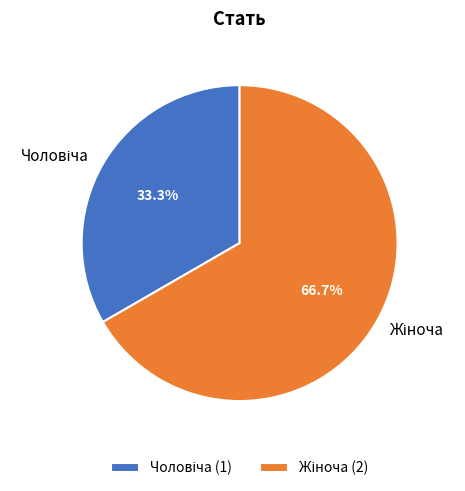

Is there any slice that represents more than half of the pie?

Yes